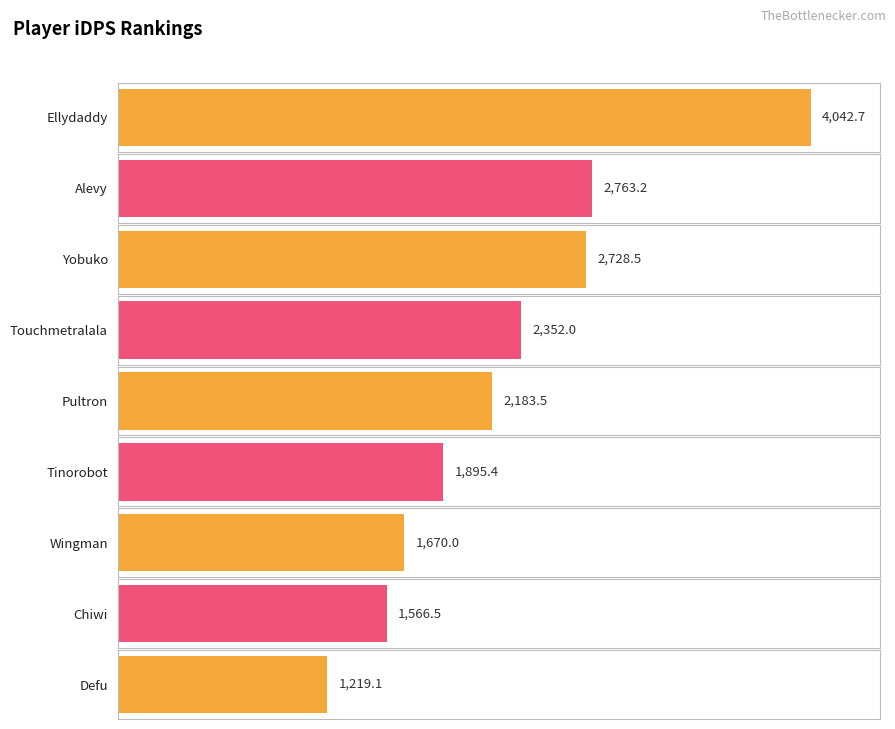

How many series are shown in this chart?

1